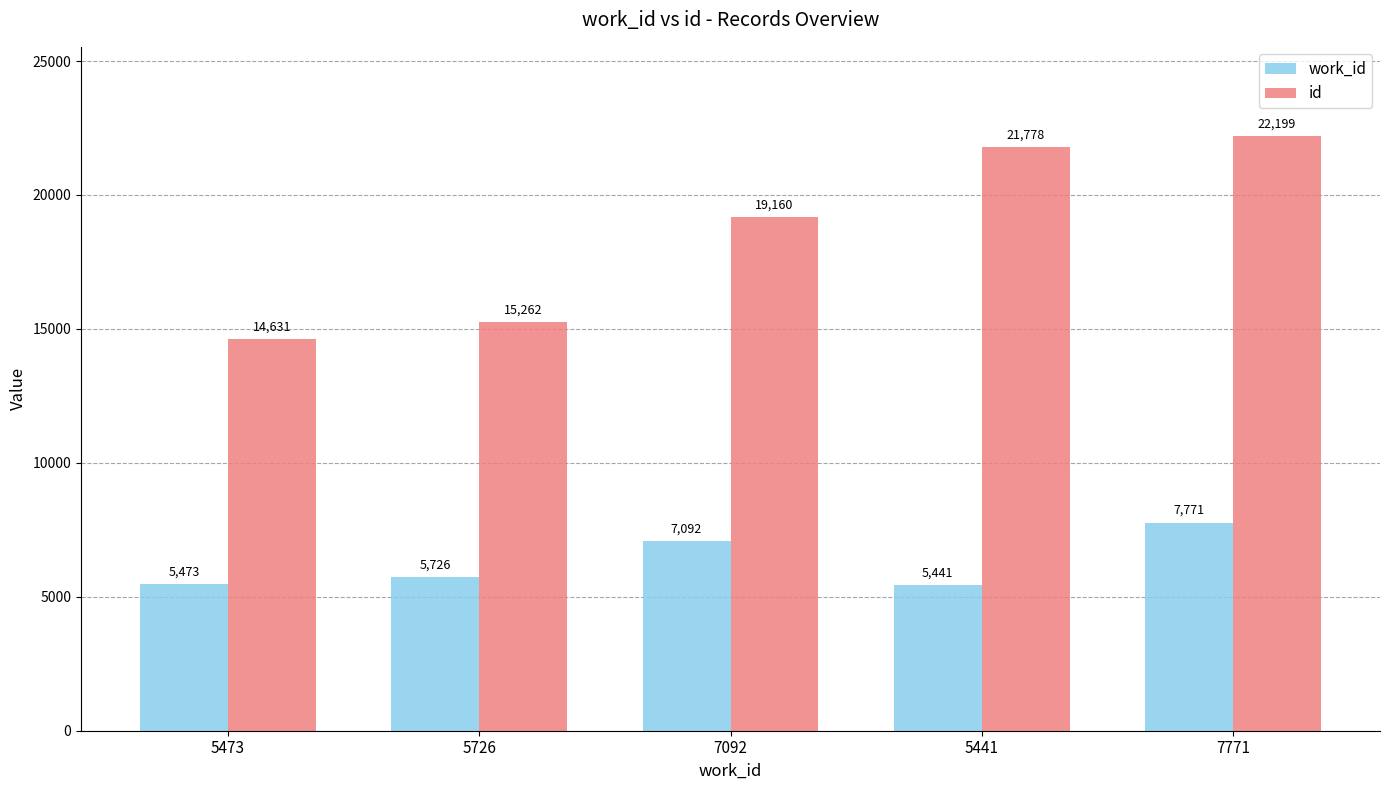

Is it true that id equals 21276.8 at 5726?

False